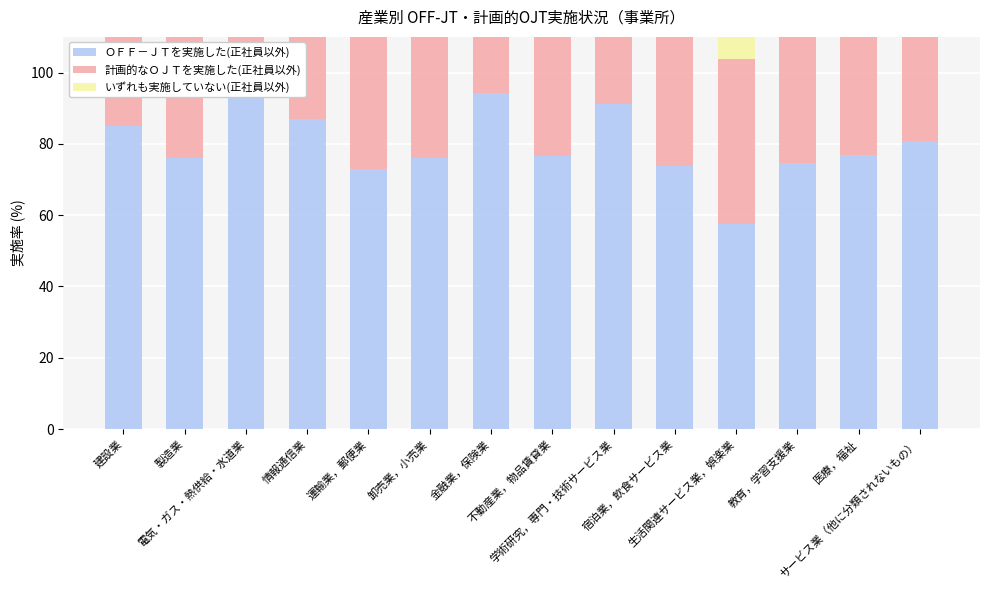

What is the label of the 2nd bar from the right?

医療，福祉